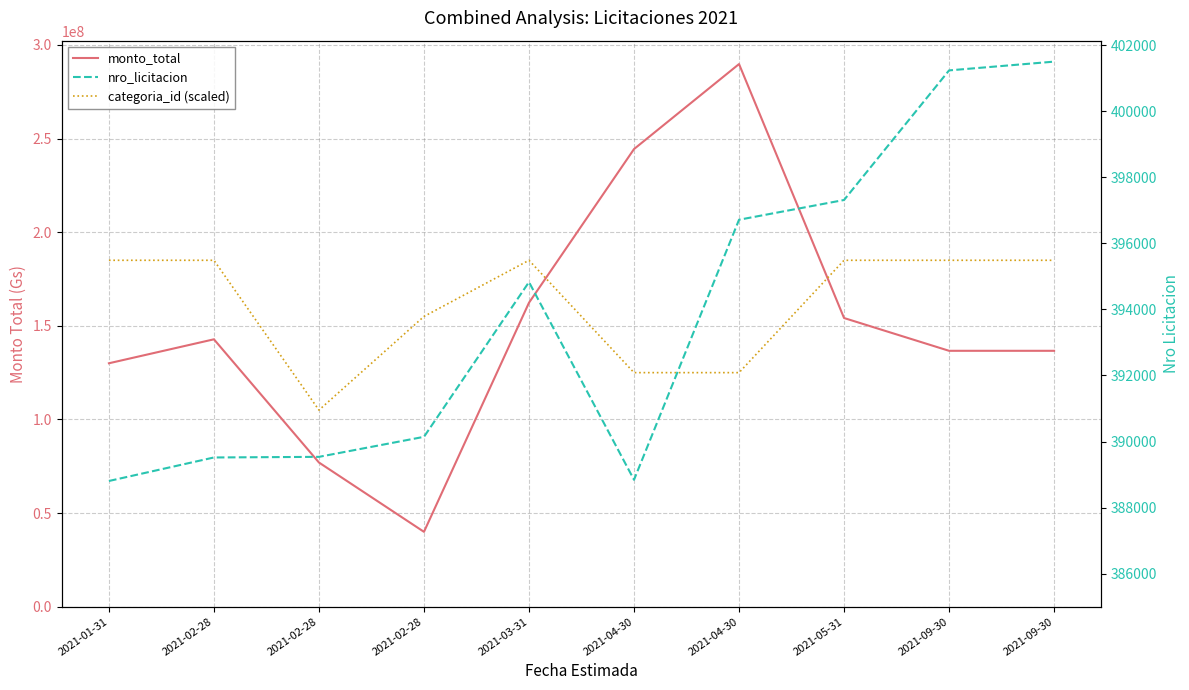

List the series in order of their peak value, highest first.

monto_total, categoria_id (scaled), nro_licitacion